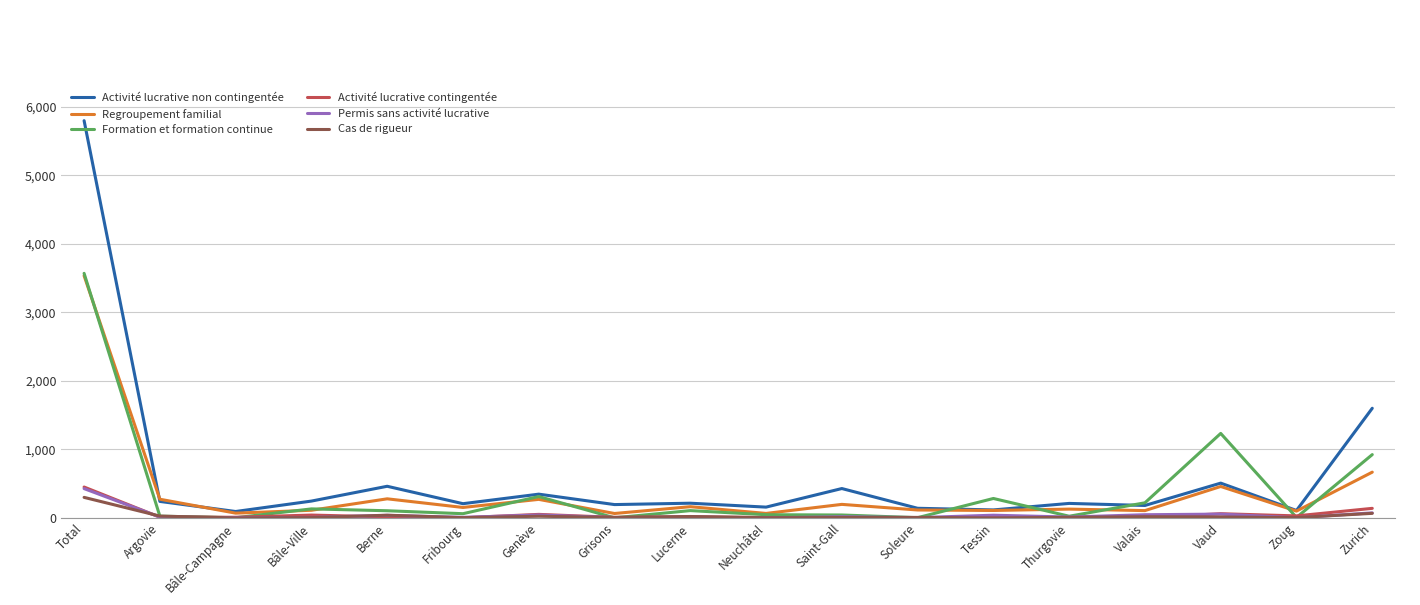

At which category does the chart reach its peak across all series?

Total